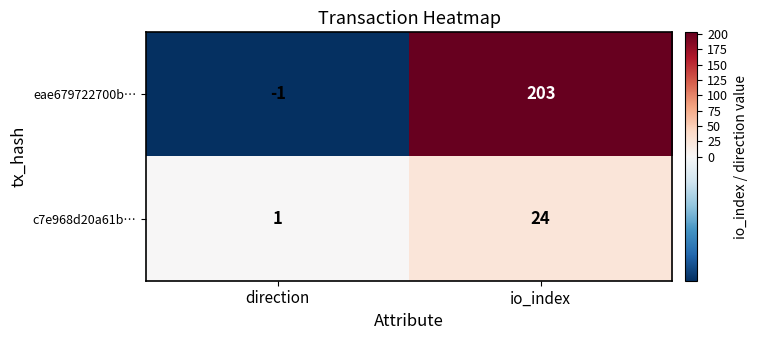

Read the c7e968d20a61b… value at io_index, to the nearest 5.

25